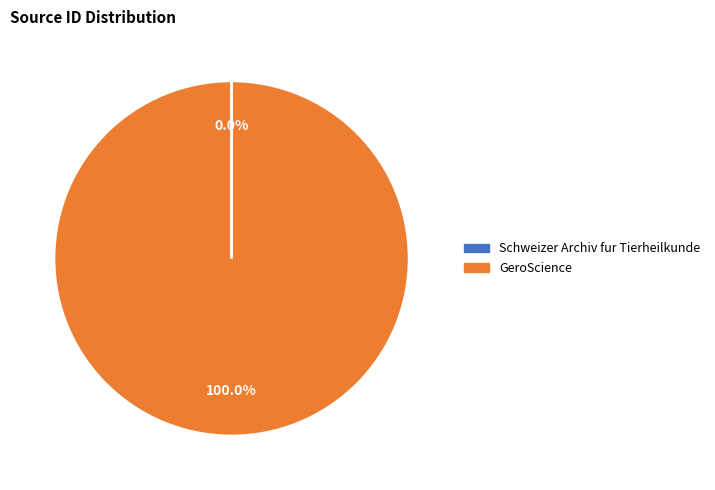

What is the largest slice in the pie chart?

GeroScience